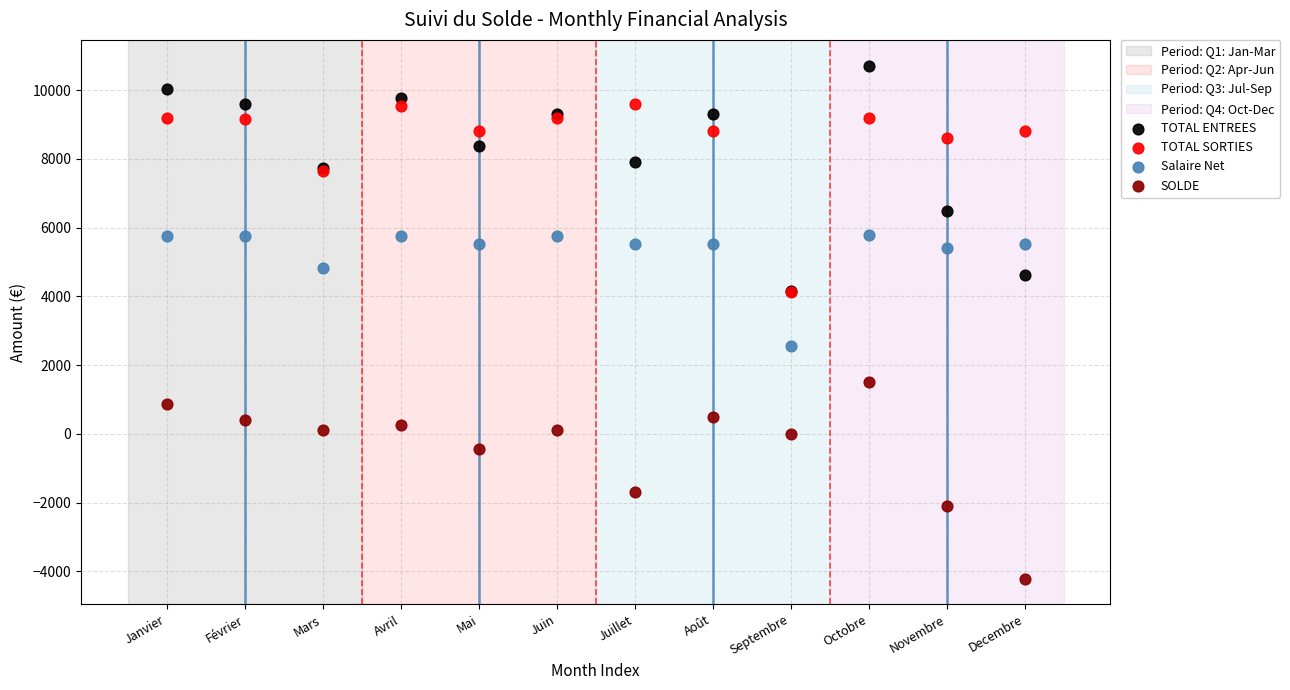

Which series has the largest Y range (max minus min)?

TOTAL ENTREES